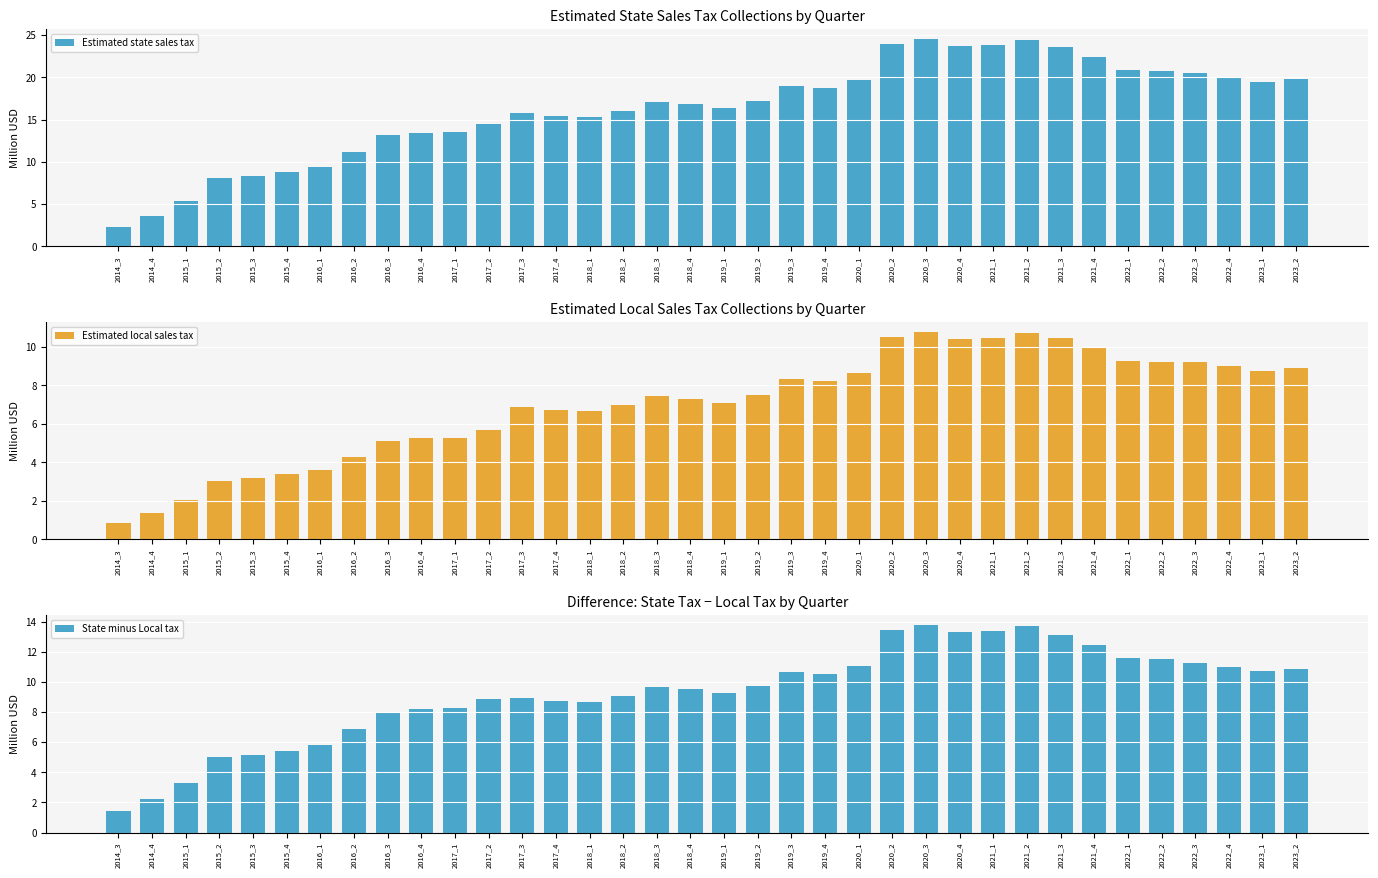

Reading left to right, what are all the values shown in this chart?

Estimated state sales tax: 2014_3=2.3	2014_4=3.6	2015_1=5.3	2015_2=8.1	2015_3=8.3	2015_4=8.8	2016_1=9.4	2016_2=11.2	2016_3=13.1	2016_4=13.5	2017_1=13.6	2017_2=14.5	2017_3=15.8	2017_4=15.5	2018_1=15.3	2018_2=16.1	2018_3=17.1	2018_4=16.8	2019_1=16.3	2019_2=17.2	2019_3=19.0	2019_4=18.8	2020_1=19.7	2020_2=23.9	2020_3=24.5	2020_4=23.7	2021_1=23.8	2021_2=24.5	2021_3=23.6	2021_4=22.4	2022_1=20.8	2022_2=20.8	2022_3=20.5	2022_4=20.0	2023_1=19.4	2023_2=19.8
Estimated local sales tax: 2014_3=0.9	2014_4=1.4	2015_1=2.0	2015_2=3.1	2015_3=3.2	2015_4=3.4	2016_1=3.6	2016_2=4.3	2016_3=5.1	2016_4=5.3	2017_1=5.3	2017_2=5.7	2017_3=6.9	2017_4=6.7	2018_1=6.7	2018_2=7.0	2018_3=7.4	2018_4=7.3	2019_1=7.1	2019_2=7.5	2019_3=8.3	2019_4=8.2	2020_1=8.7	2020_2=10.5	2020_3=10.8	2020_4=10.4	2021_1=10.5	2021_2=10.7	2021_3=10.5	2021_4=10.0	2022_1=9.3	2022_2=9.2	2022_3=9.2	2022_4=9.0	2023_1=8.7	2023_2=8.9
State minus Local tax: 2014_3=1.4	2014_4=2.3	2015_1=3.3	2015_2=5.0	2015_3=5.1	2015_4=5.4	2016_1=5.8	2016_2=6.9	2016_3=8.0	2016_4=8.2	2017_1=8.3	2017_2=8.9	2017_3=8.9	2017_4=8.8	2018_1=8.7	2018_2=9.1	2018_3=9.7	2018_4=9.5	2019_1=9.2	2019_2=9.7	2019_3=10.6	2019_4=10.5	2020_1=11.0	2020_2=13.4	2020_3=13.7	2020_4=13.3	2021_1=13.4	2021_2=13.7	2021_3=13.1	2021_4=12.5	2022_1=11.6	2022_2=11.5	2022_3=11.3	2022_4=11.0	2023_1=10.7	2023_2=10.9